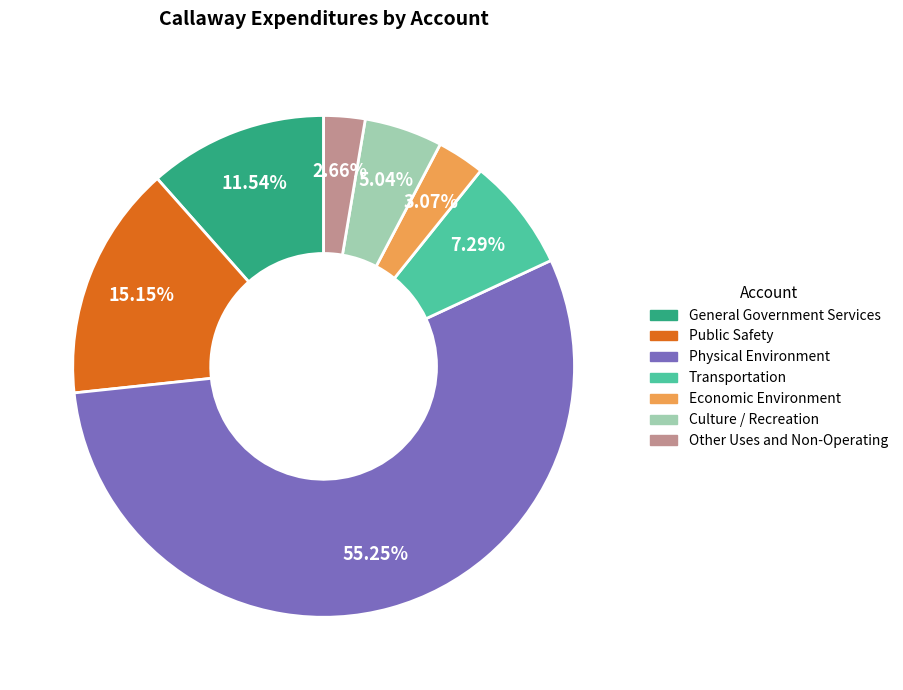

To the nearest percent, what percentage of the pie is Other Uses and Non-Operating?

3%